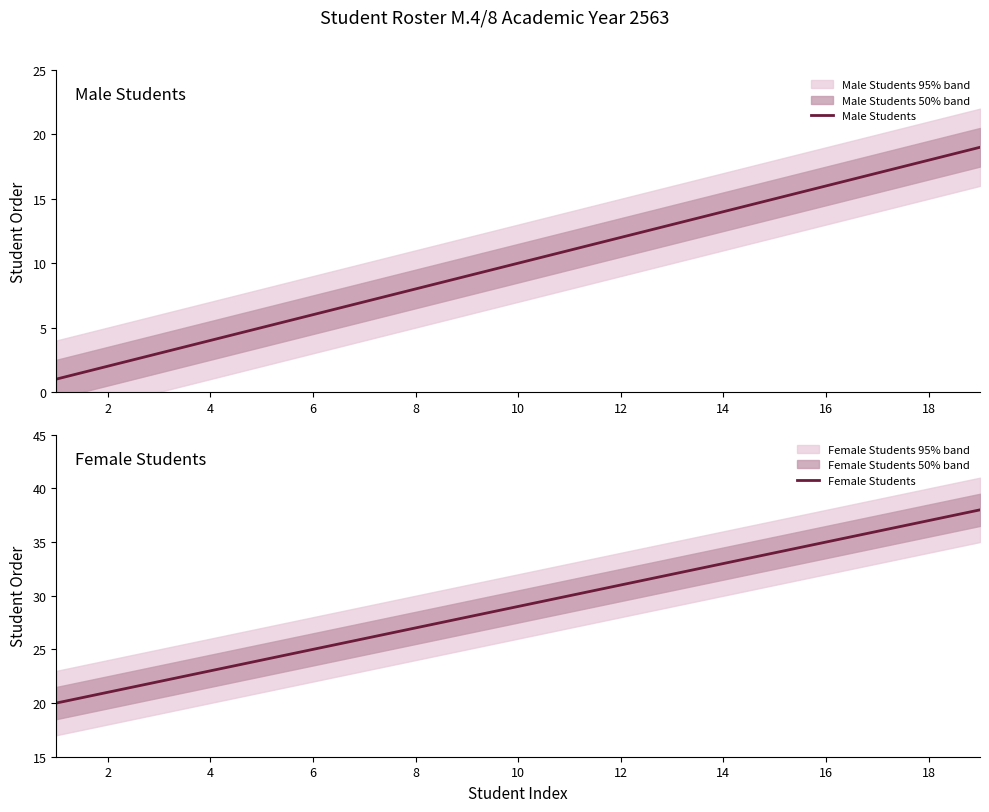

Which series has the widest spread of values?

Male Students